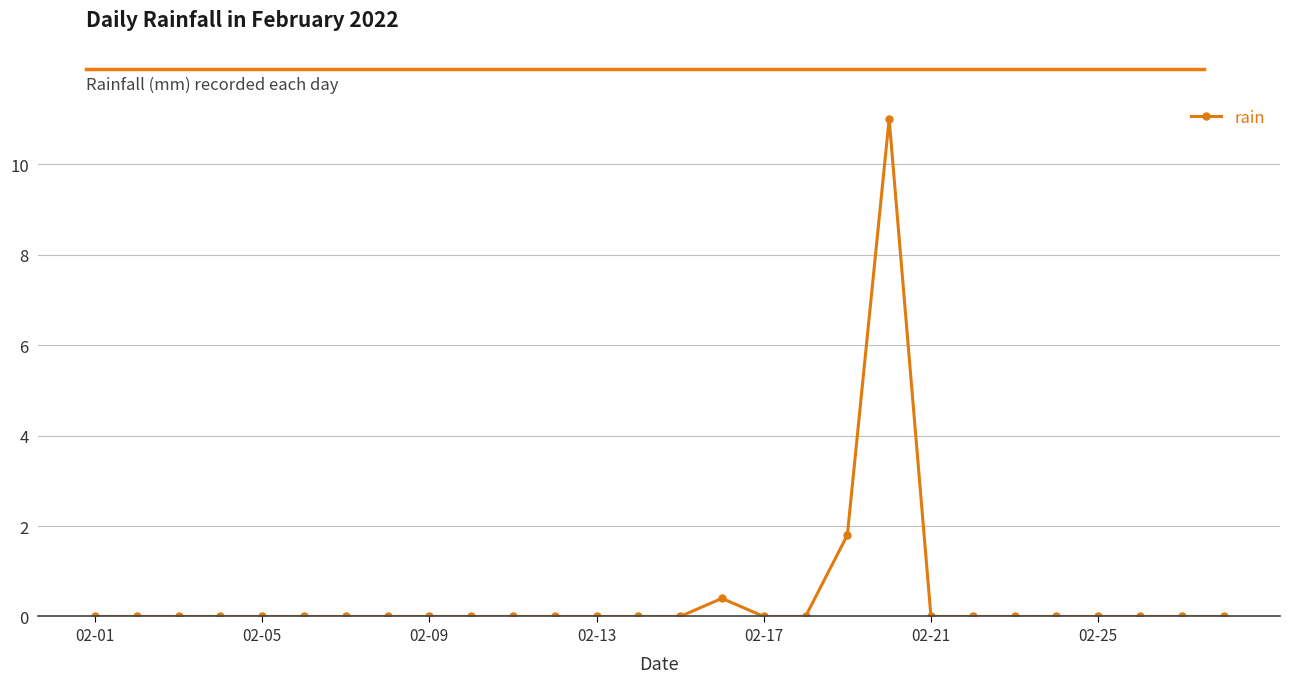

What is the greatest value displayed?

11.0